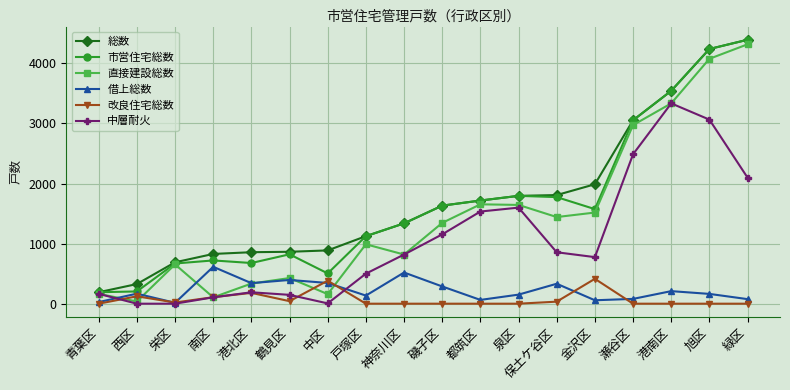

In 直接建設総数, how many points are higher than both neighbors (excluding endpoints)?

4